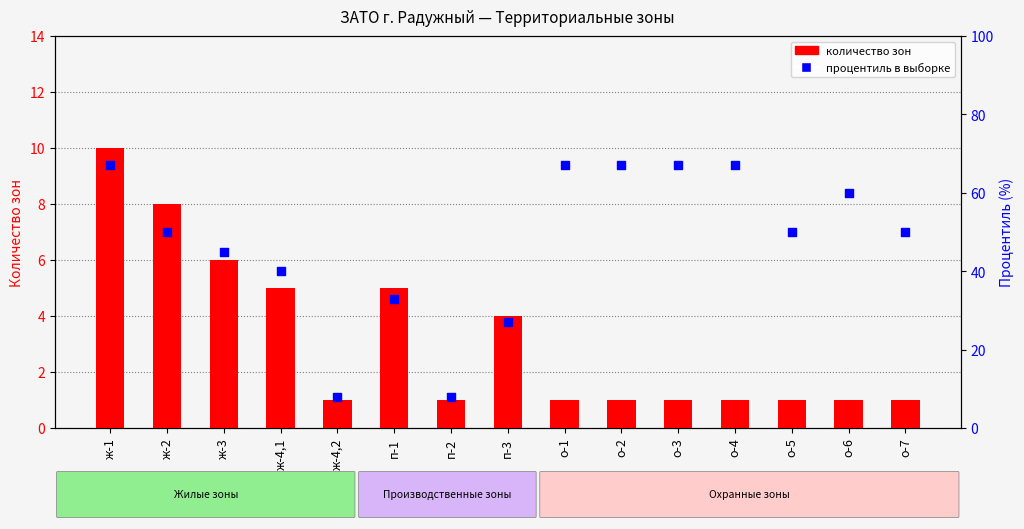

At which category is the sum across all series the highest?

ж-1